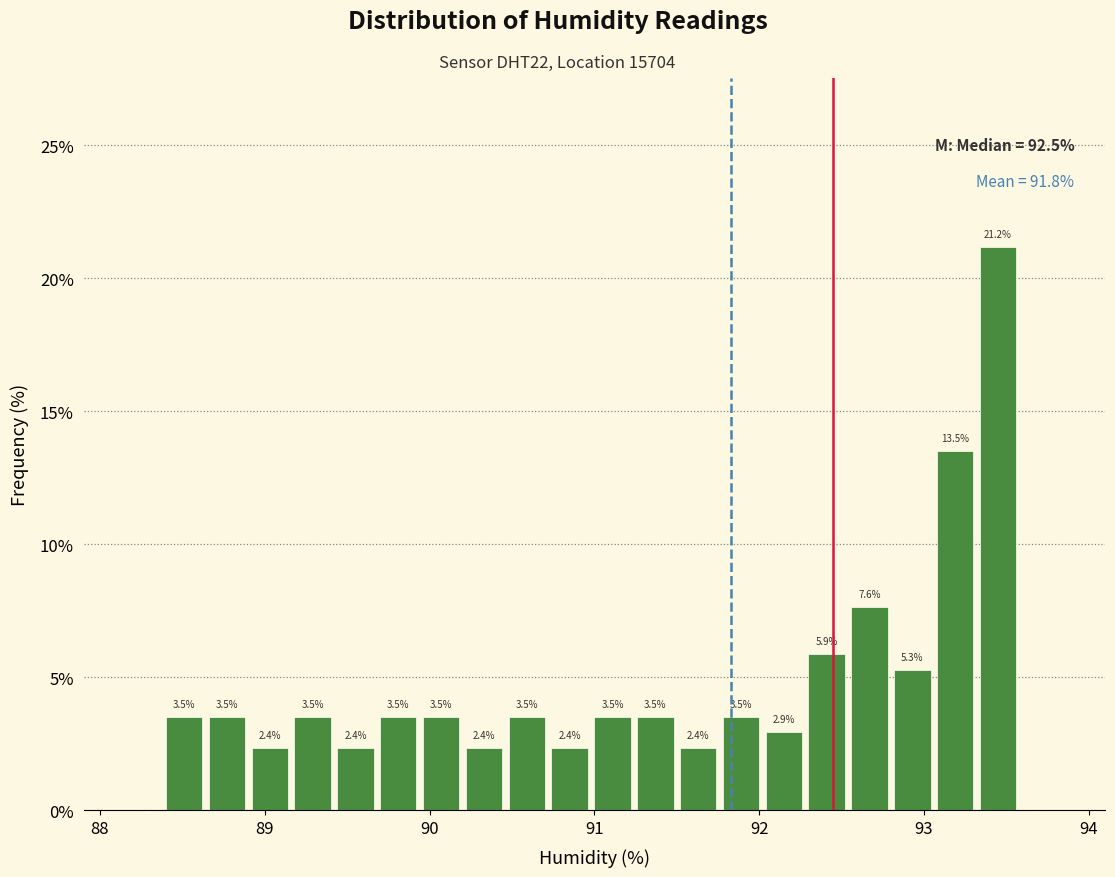

Read against the x-axis, roughly where is the centre of the tallest bar?

93.5